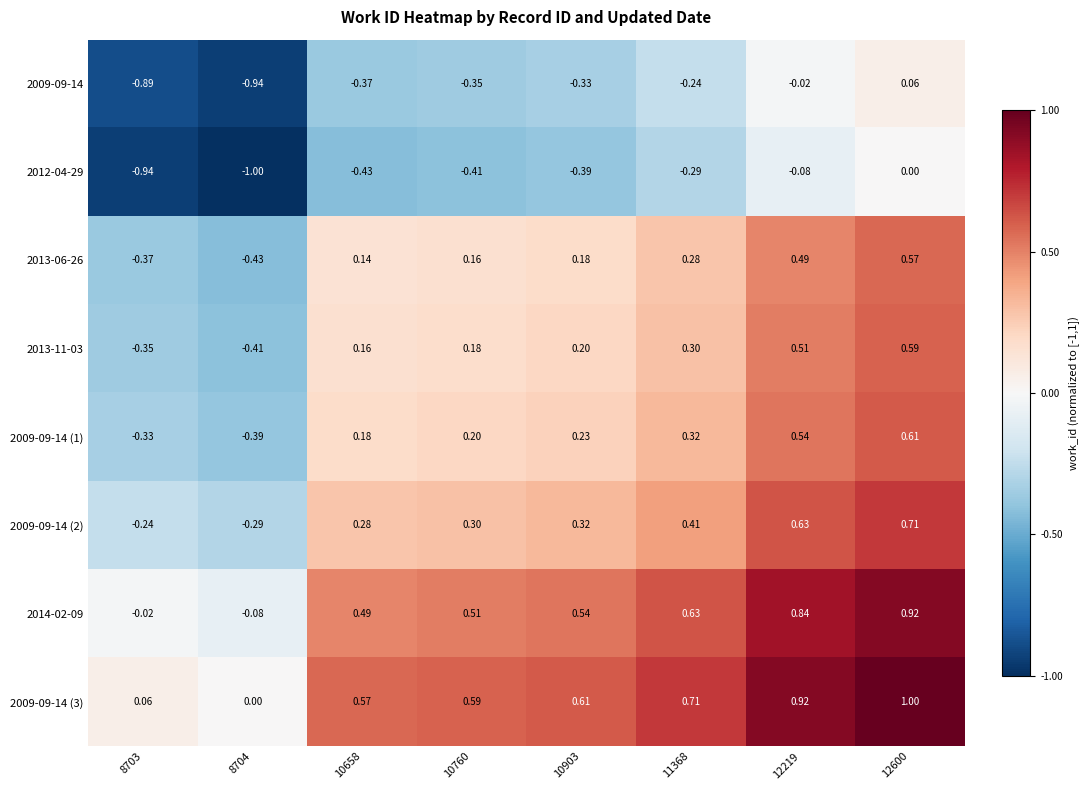

Is the value of 2009-09-14 (1) at 8704 greater than the value of 2014-02-09 at 12600?

No